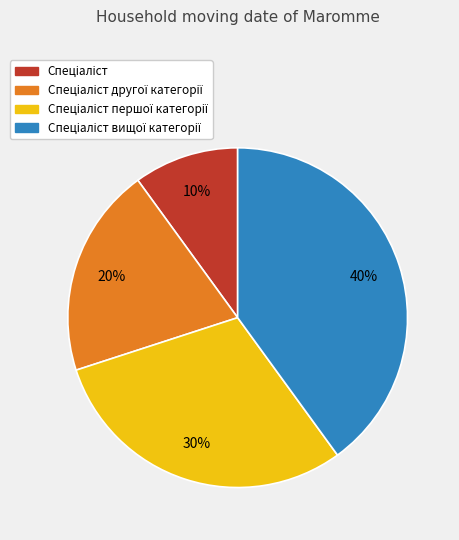

Is there a majority slice in this chart?

No